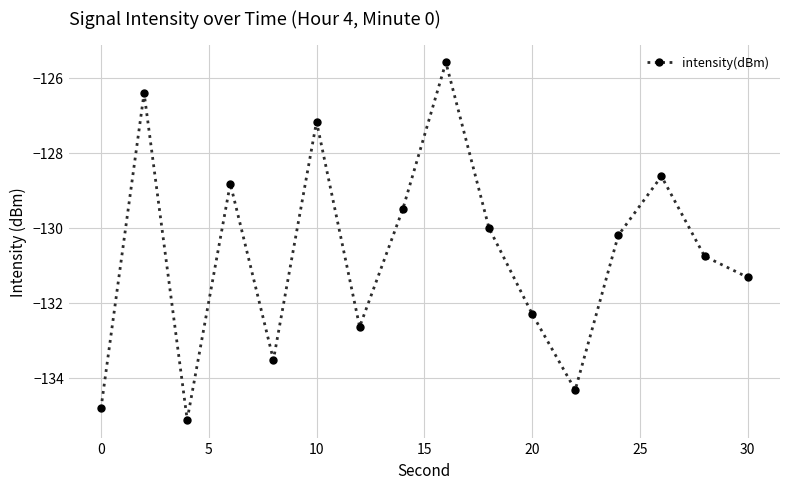

How many lines are shown in the chart?

1